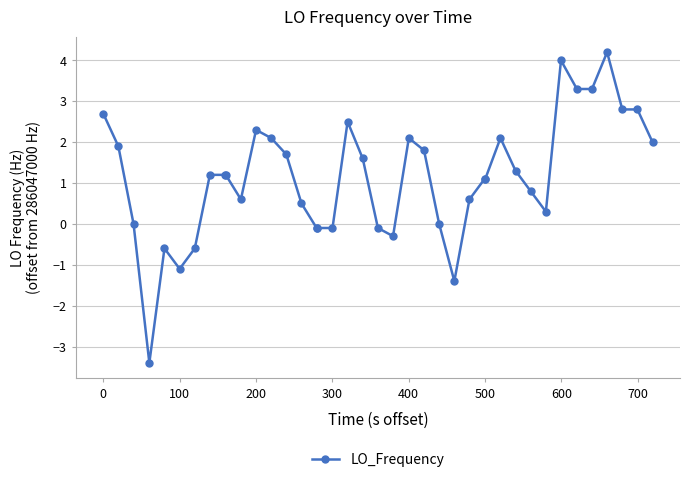

How many data points are less than 1?

17